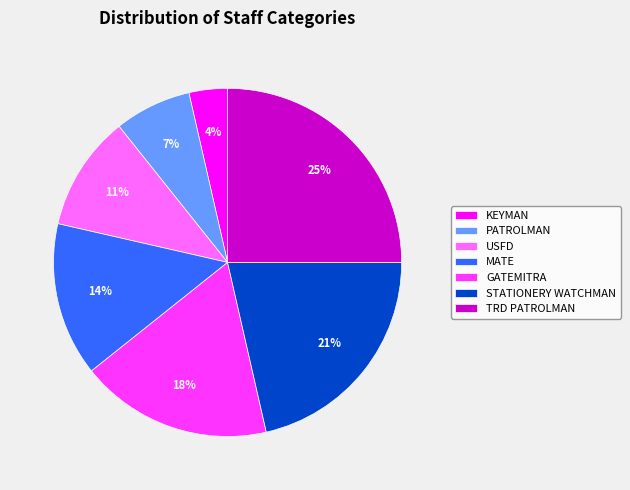

Rank the categories by value from lowest to highest.

KEYMAN, PATROLMAN, USFD, MATE, GATEMITRA, STATIONERY WATCHMAN, TRD PATROLMAN